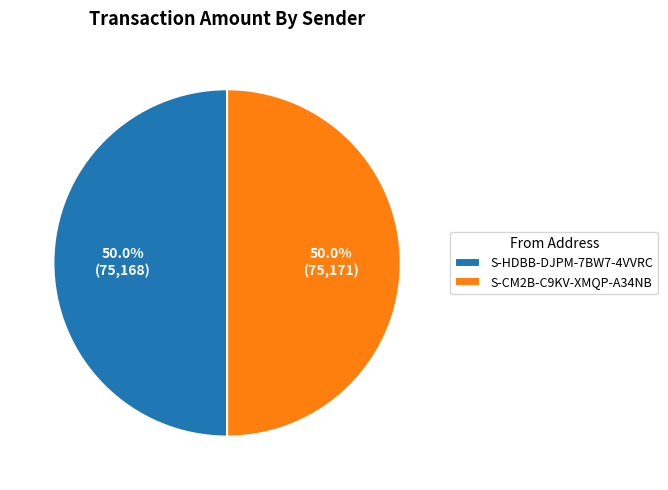

To the nearest percent, what percentage of the pie is S-HDBB-DJPM-7BW7-4VVRC?

50%